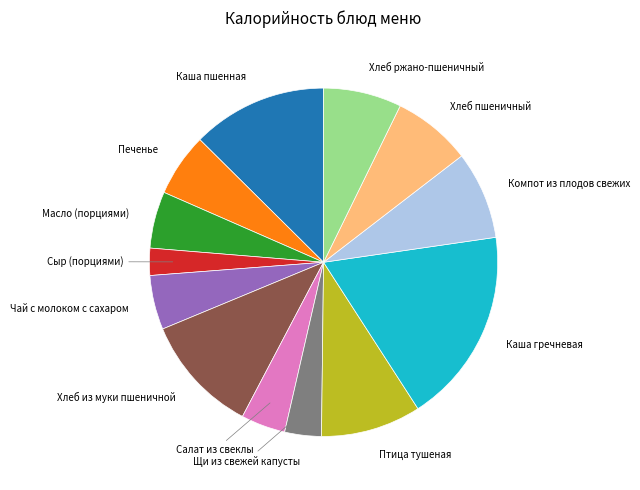

Is there a majority slice in this chart?

No